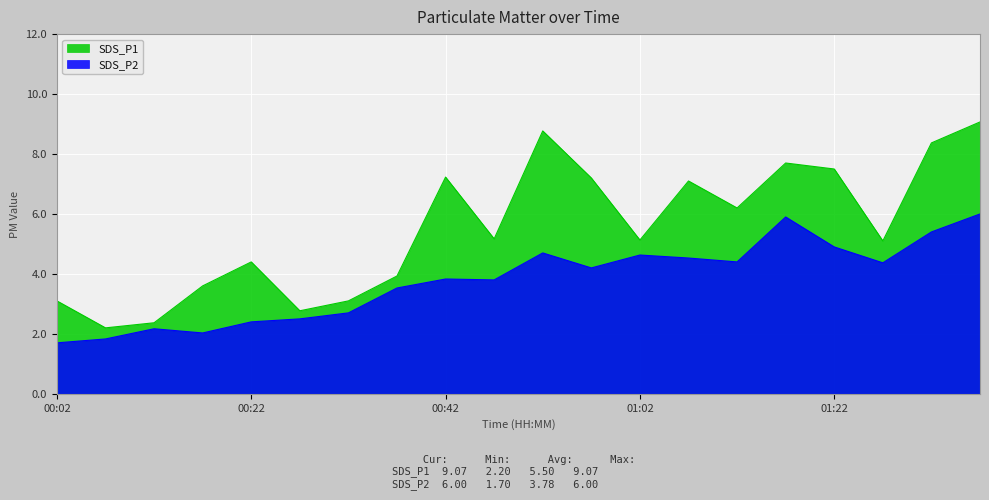

What is the maximum value shown in the chart?

9.1